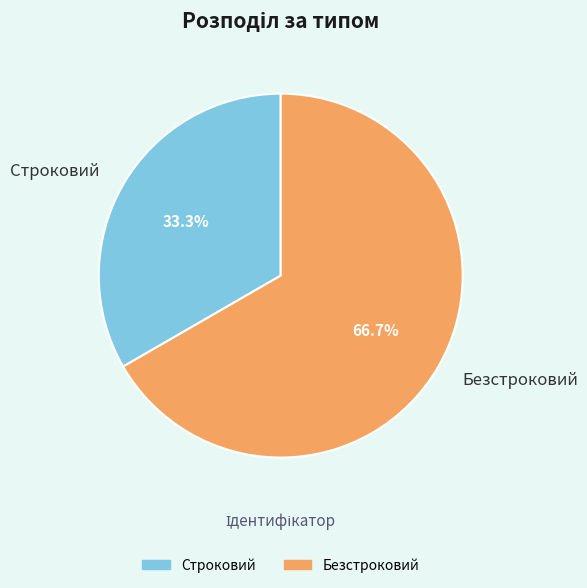

Which slice represents more than half of the pie?

Безстроковий